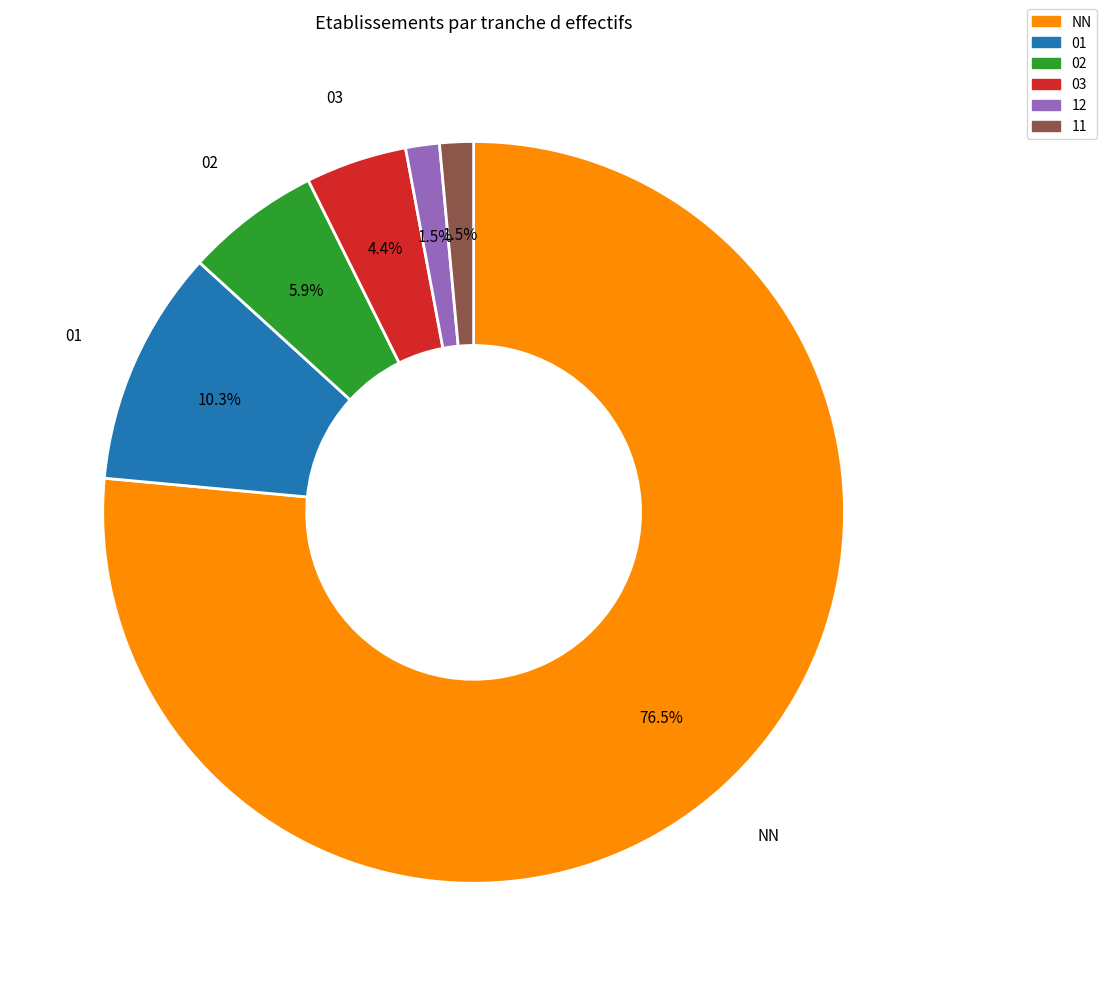

Is the sum of 12 and NN greater than half?

Yes